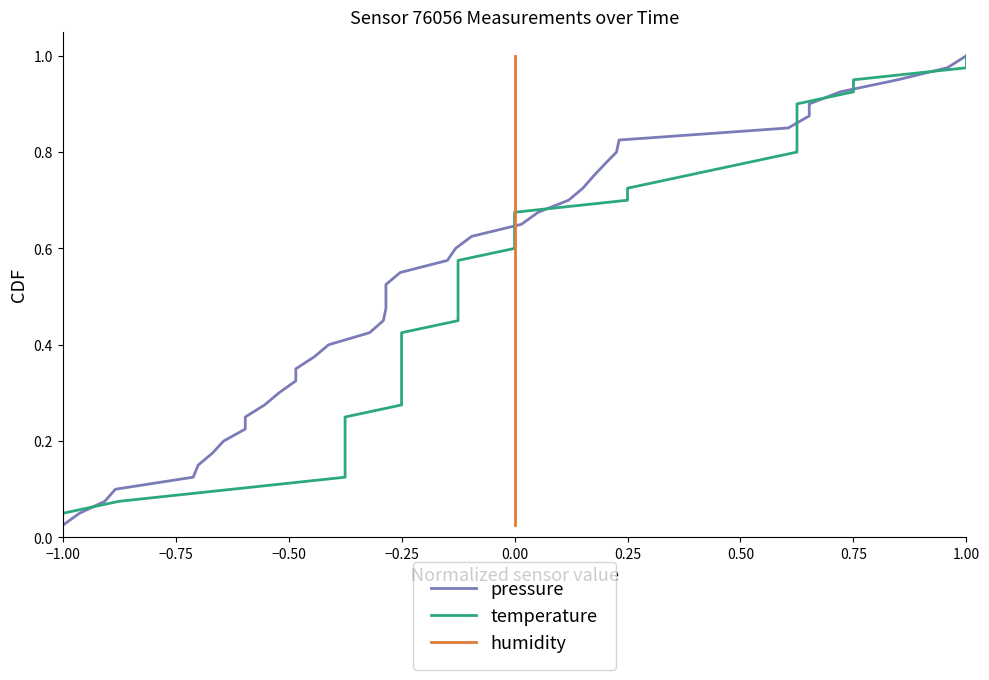

At how many categories does at least one series exceed 0?

40